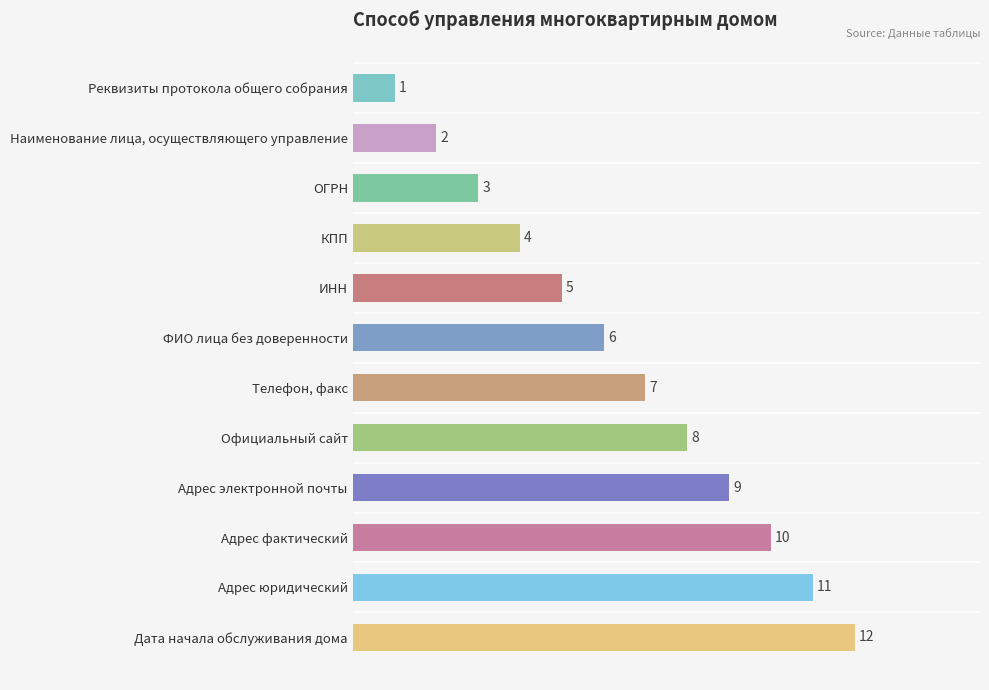

Is it true that the value at Дата начала обслуживания дома is 12?

True